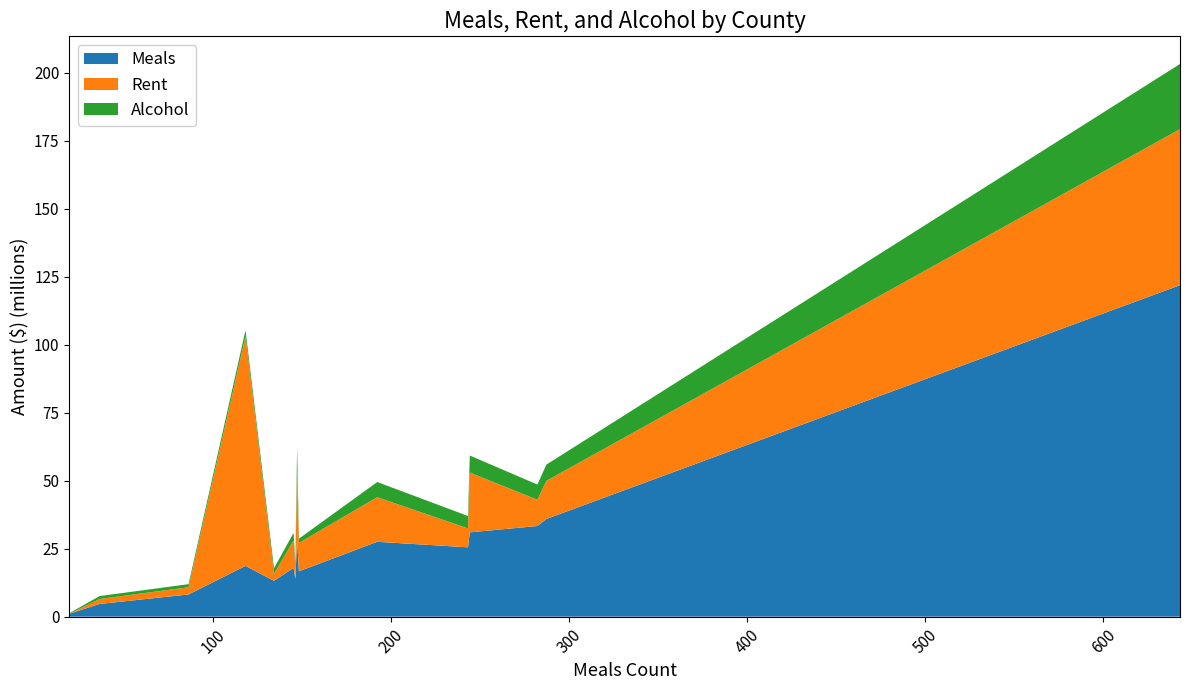

Reading left to right, transcribe all the data shown in this chart.

Meals: Addison=17937769.2	Bennington=27533571.5	Caledonia=13900703.5	Chittenden=121887103.4	Essex=1053069.5	Franklin=16673339.7	Grand Isle=4666736.5	Lamoille=28323347.2	Orange=8165981.4	Orleans=13172271.6	Other=18678592.0	Rutland=35914309.3	Washington=33339661.9	Windham=25504477.4	Windsor=30998972.2
Rent: Addison=10045061.6	Bennington=16393298.1	Caledonia=4442978.3	Chittenden=57367174.5	Essex=0.0	Franklin=10433374.4	Grand Isle=1837901.1	Lamoille=26288394.2	Orange=2655941.7	Orleans=2594224.5	Other=84439715.0	Rutland=14012126.6	Washington=9638746.5	Windham=6934659.1	Windsor=21973095.4
Alcohol: Addison=2834425.8	Bennington=5571722.5	Caledonia=1920415.5	Chittenden=23959357.6	Essex=218603.1	Franklin=1561167.5	Grand Isle=1066121.6	Lamoille=7867233.2	Orange=1129484.4	Orleans=2029190.3	Other=2220455.2	Rutland=5966759.0	Washington=5594483.3	Windham=4581286.4	Windsor=6276385.1